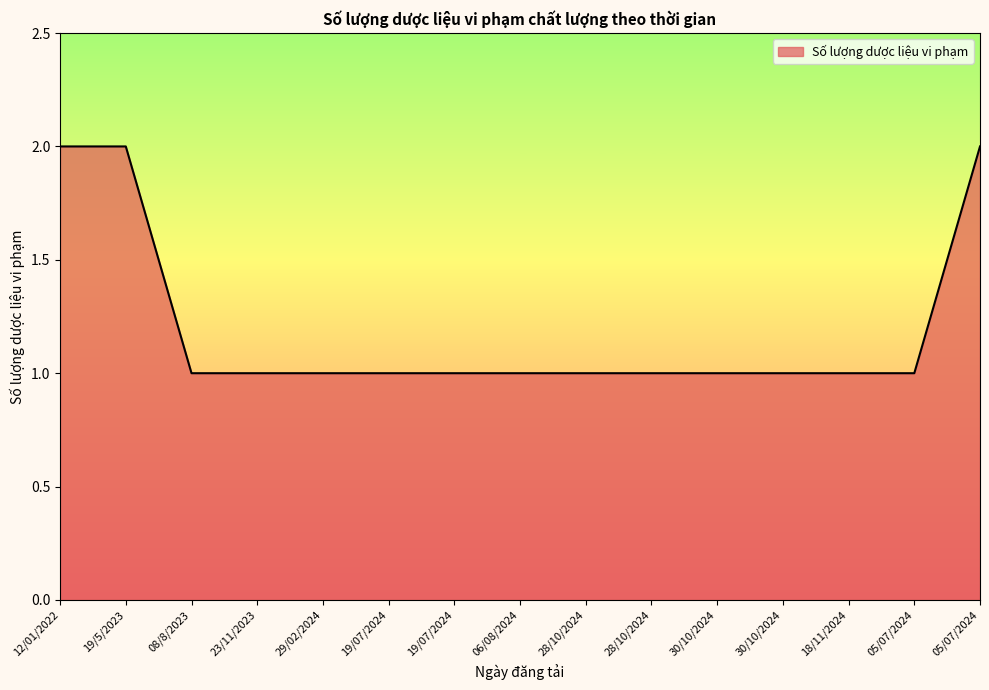

Reading left to right, transcribe all the data shown in this chart.

12/01/2022=2	19/5/2023=2	08/8/2023=1	23/11/2023=1	29/02/2024=1	19/07/2024=1	19/07/2024=1	06/08/2024=1	28/10/2024=1	28/10/2024=1	30/10/2024=1	30/10/2024=1	18/11/2024=1	05/07/2024=1	05/07/2024=2